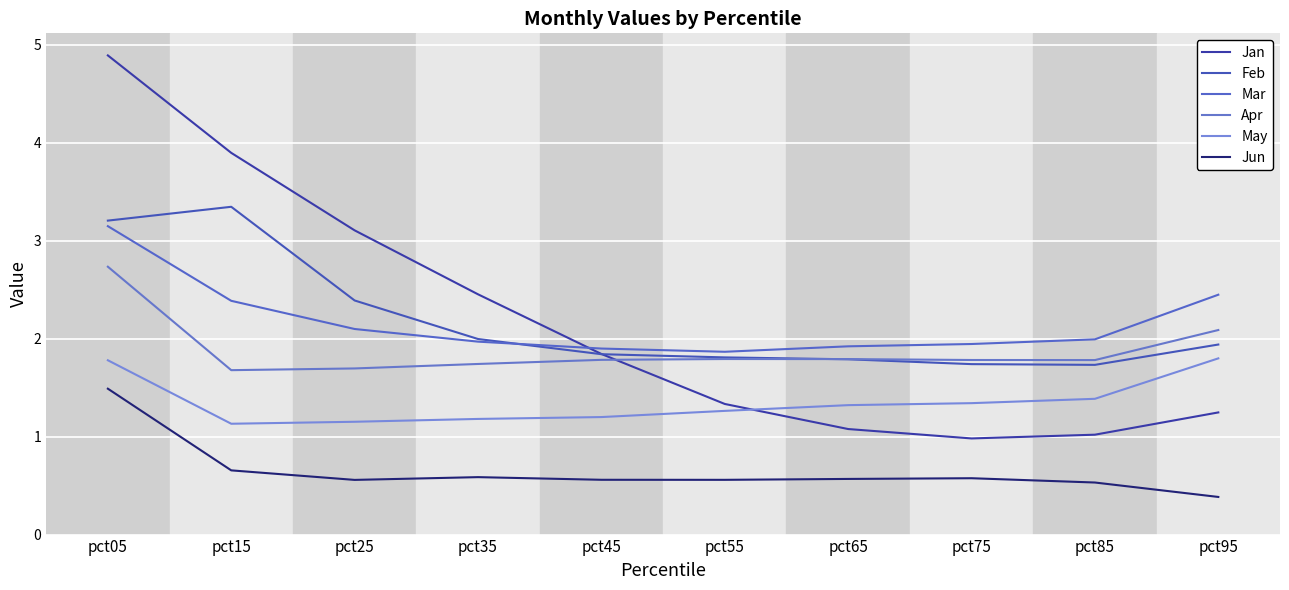

Does the chart have visible grid lines?

Yes